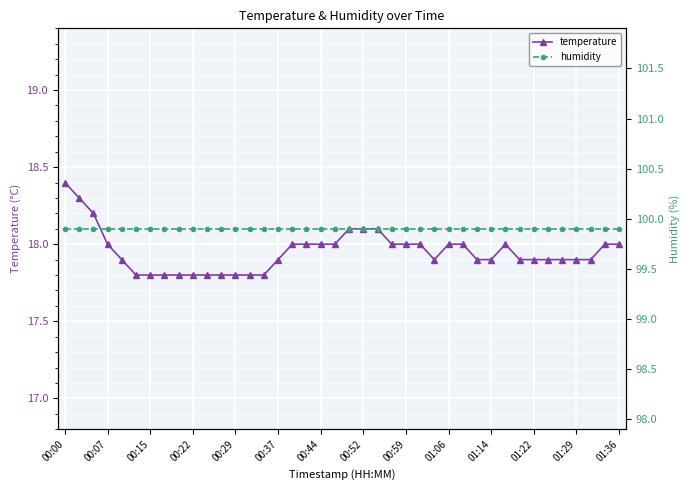

What is the total value across all series at 00:52?

118.0